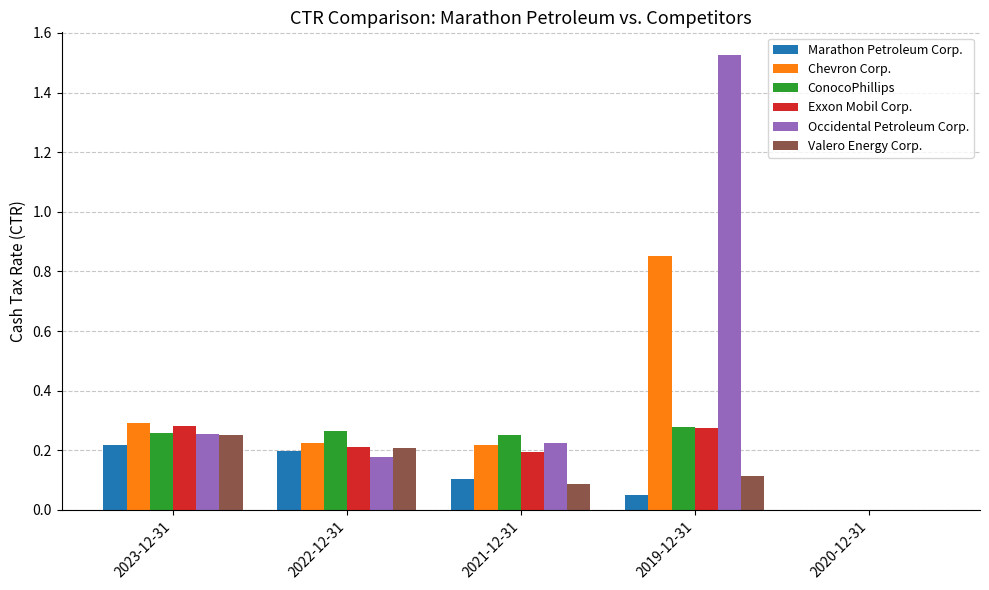

What is the sum of all Occidental Petroleum Corp. values?

2.2